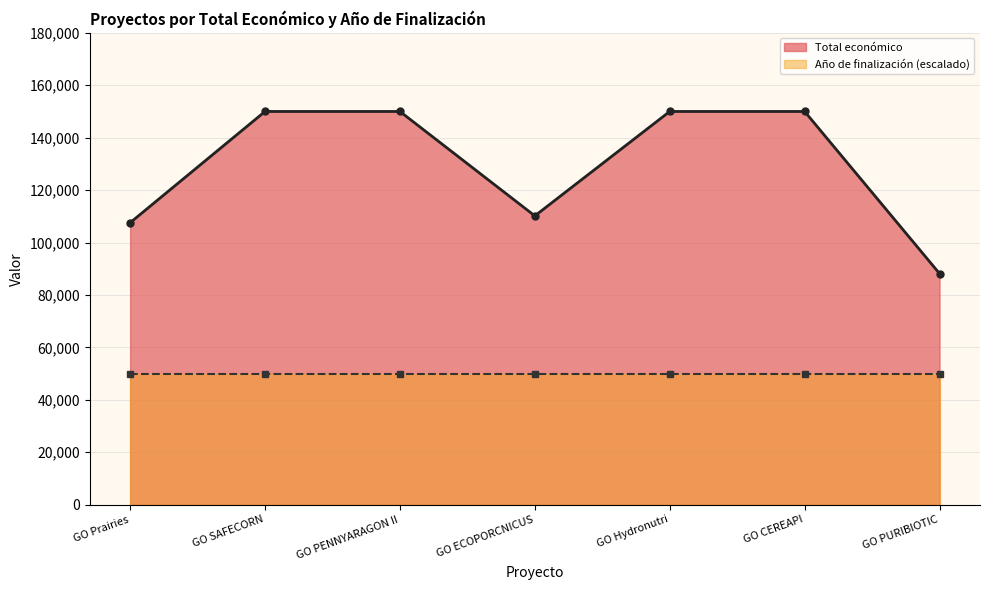

What is the change in value from GO SAFECORN to GO ECOPORCNICUS?

-39832